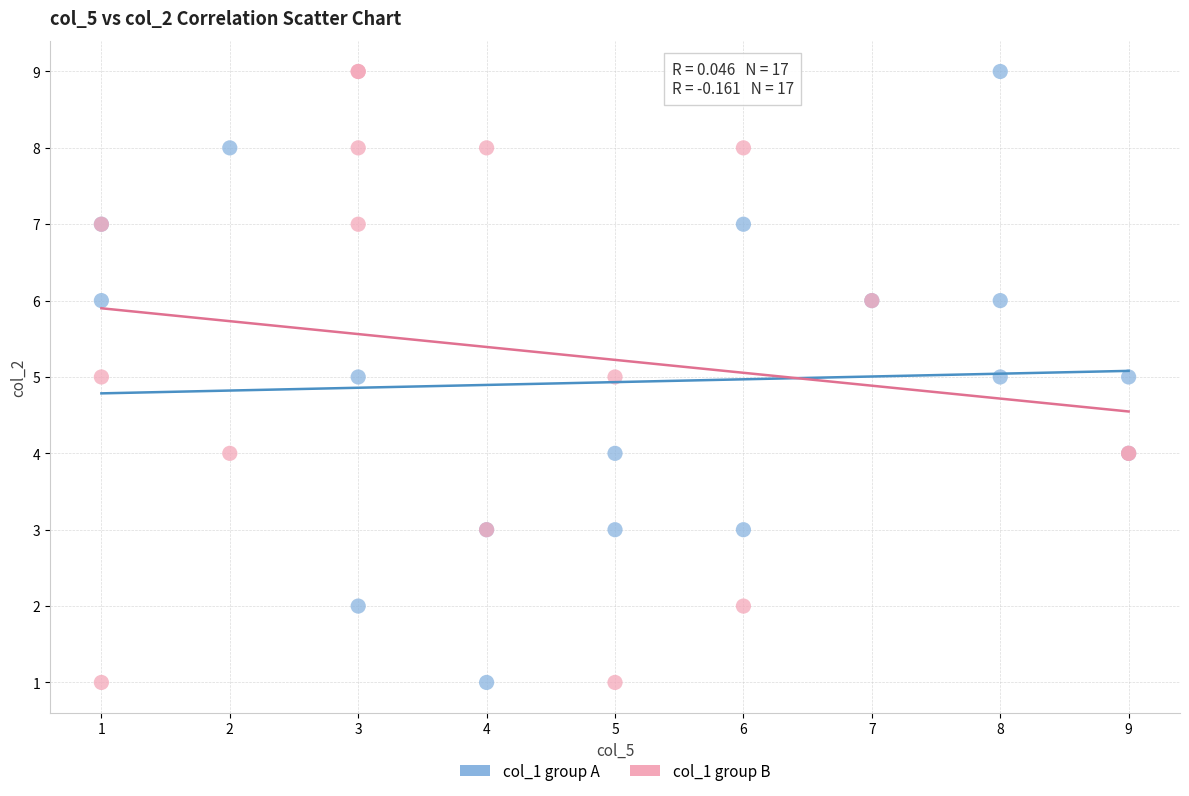

What are all the series names shown in the legend?

col_1 group A, col_1 group B